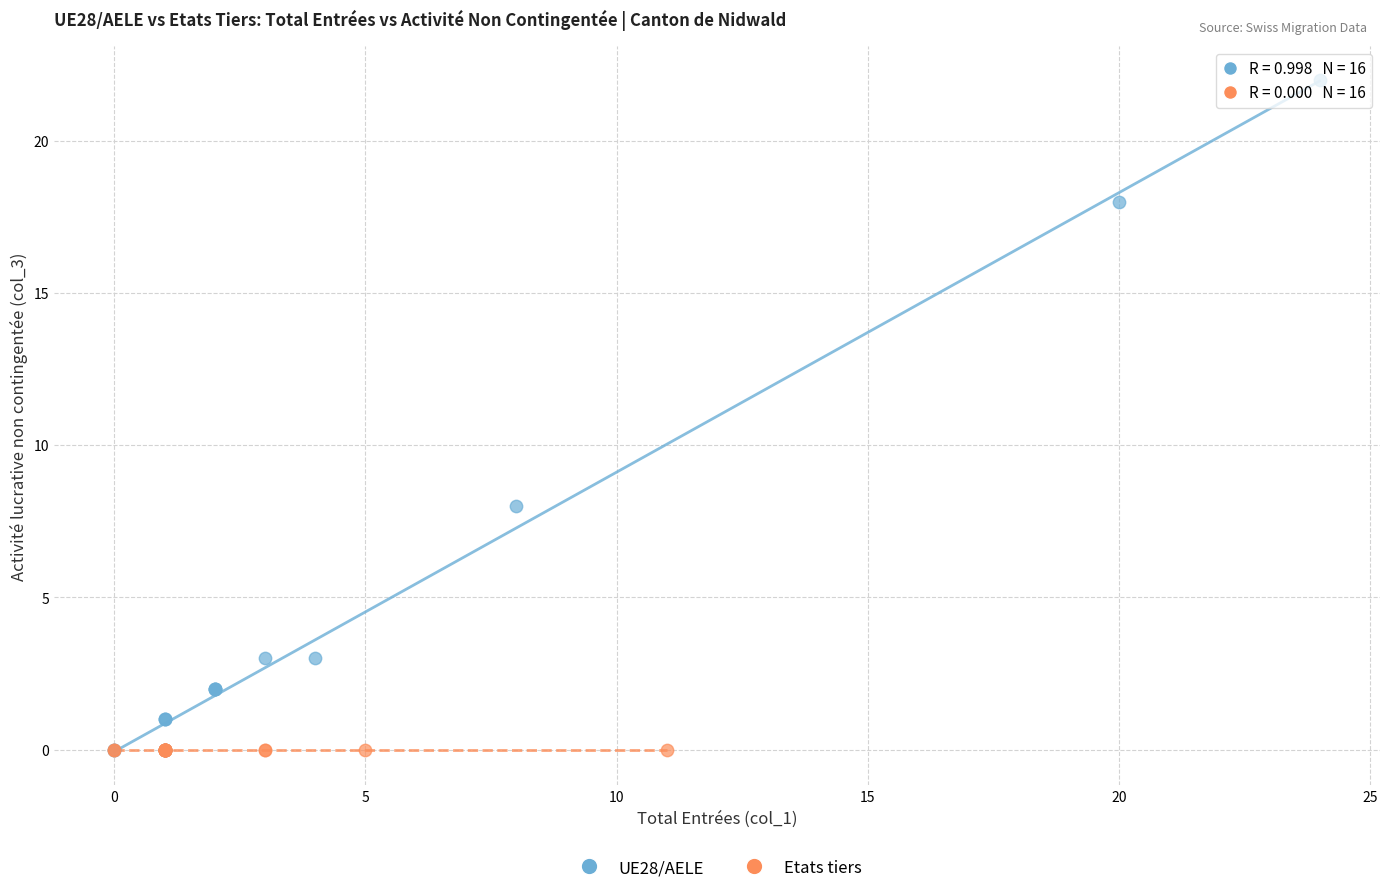

What are all the series names shown in the legend?

UE28/AELE, Etats tiers